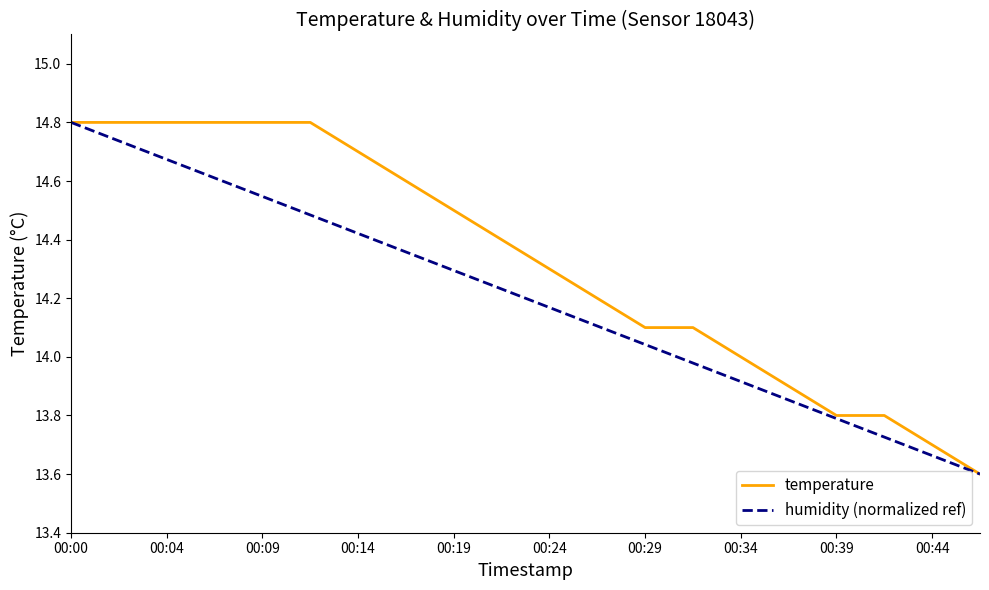

At which category does the chart reach its minimum across all series?

00:46